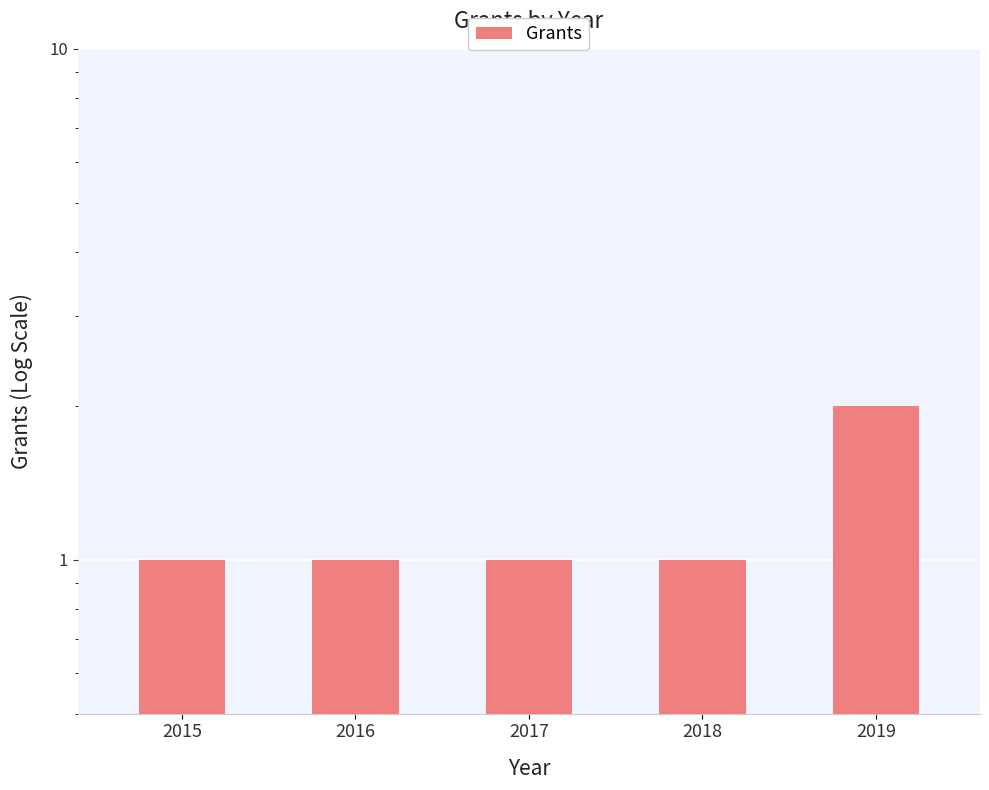

How many series are shown in this chart?

1